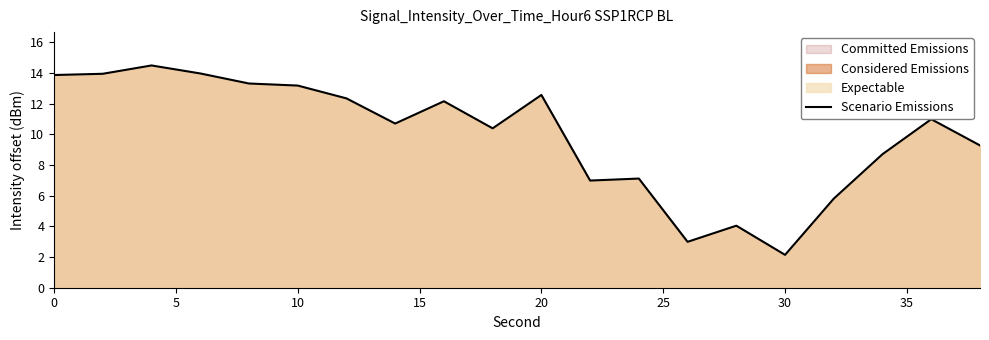

Does the chart have visible grid lines?

No